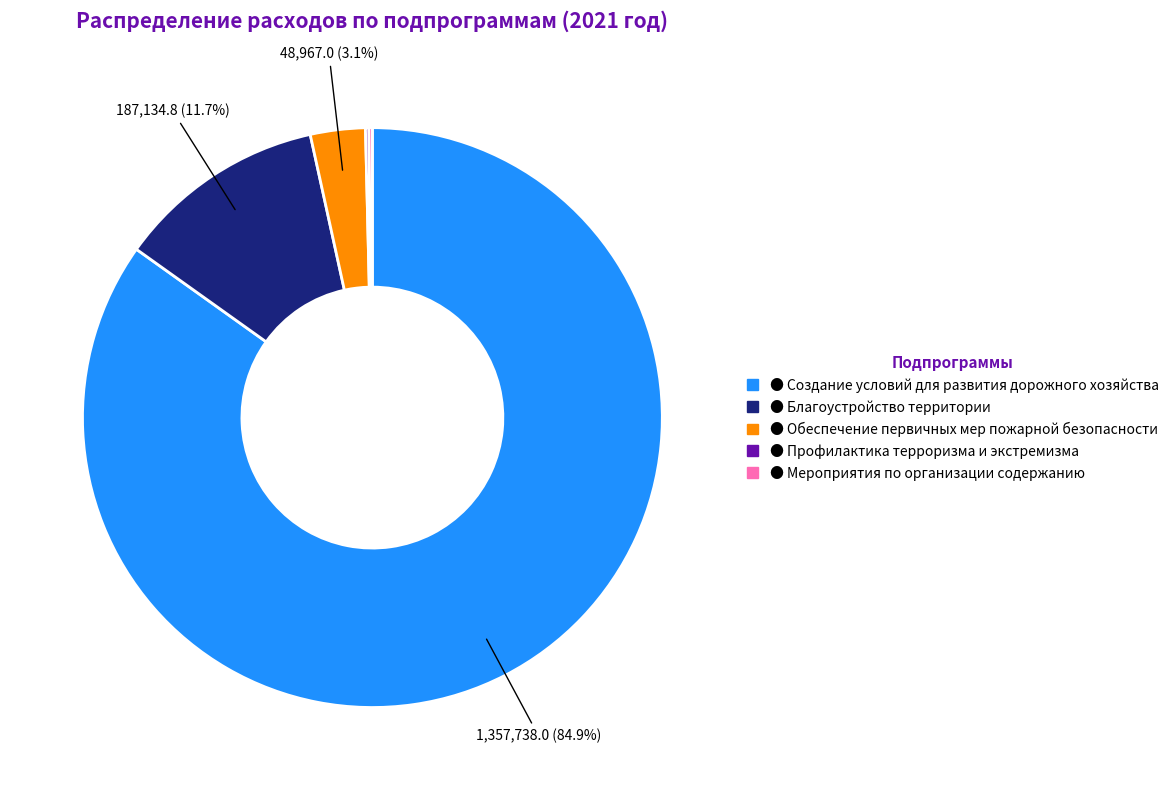

Does any single category account for the majority?

Yes